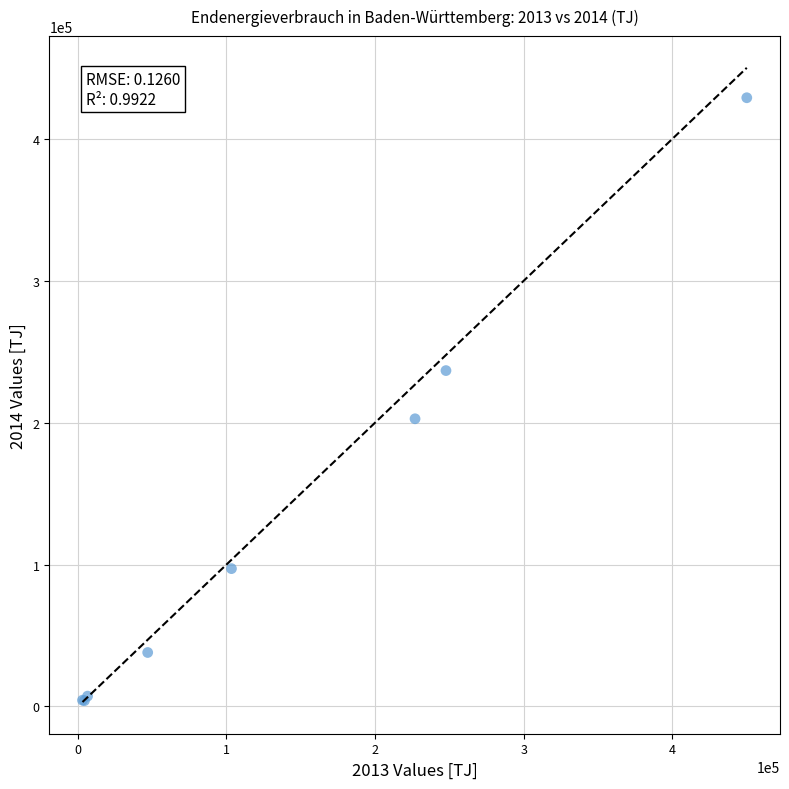

What Y value in the scatter plot is closest to 216551?

202758.0